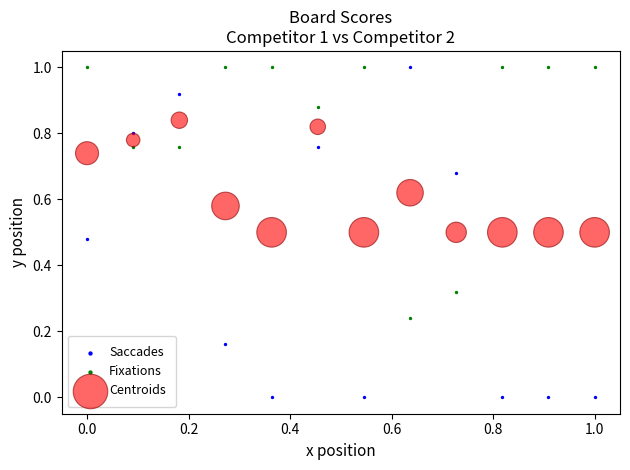

Across all data points, what is the range of X values (max minus min)?

1.0